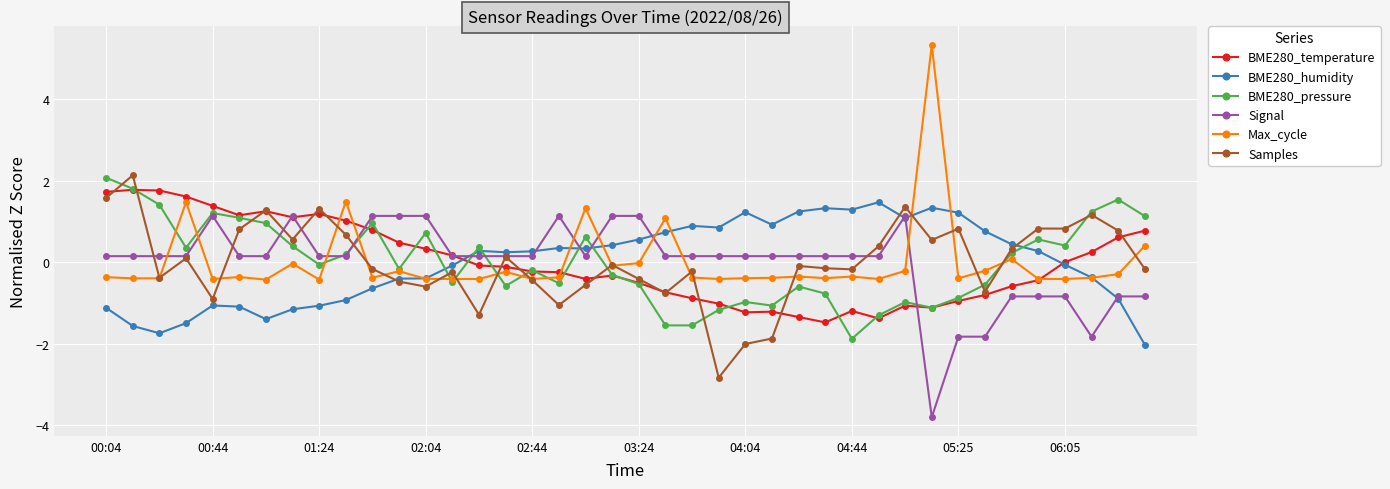

What is the value of the Samples point at the 12th from the left?

-0.5